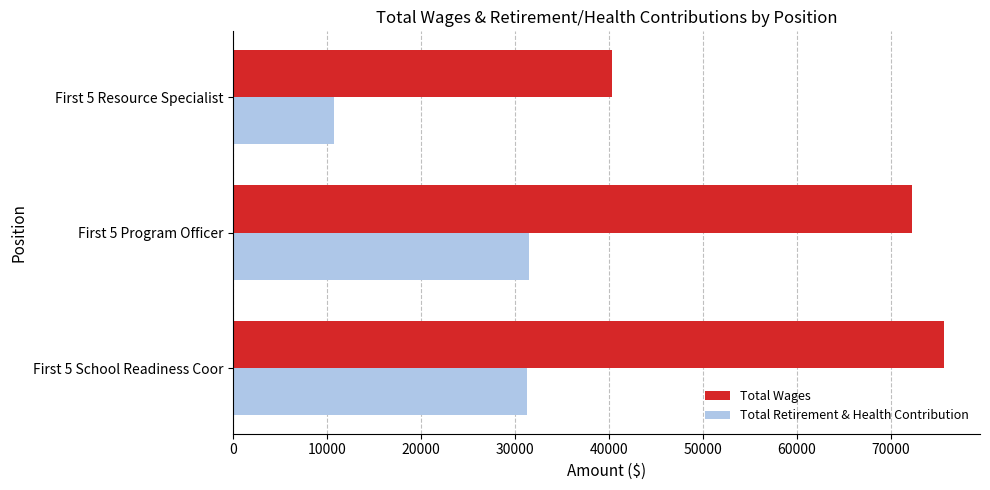

At which category does the chart reach its minimum across all series?

First 5 Resource Specialist